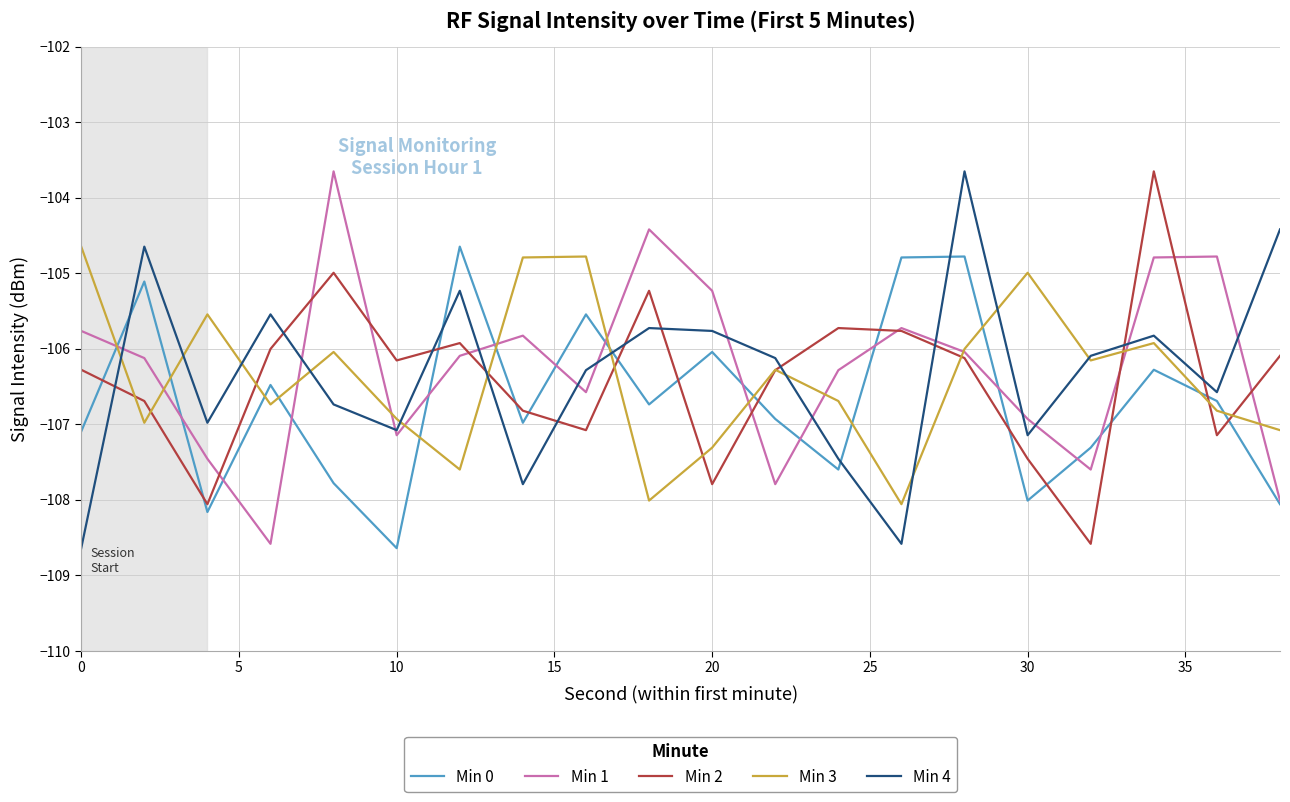

What is the minimum value shown in the chart?

-108.6